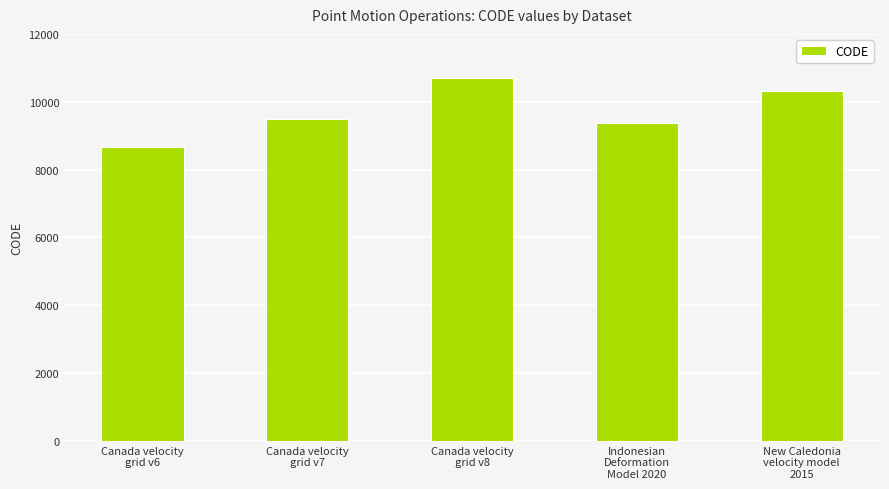

Which has a higher value, Canada velocity
grid v6 or Indonesian
Deformation
Model 2020?

Indonesian
Deformation
Model 2020